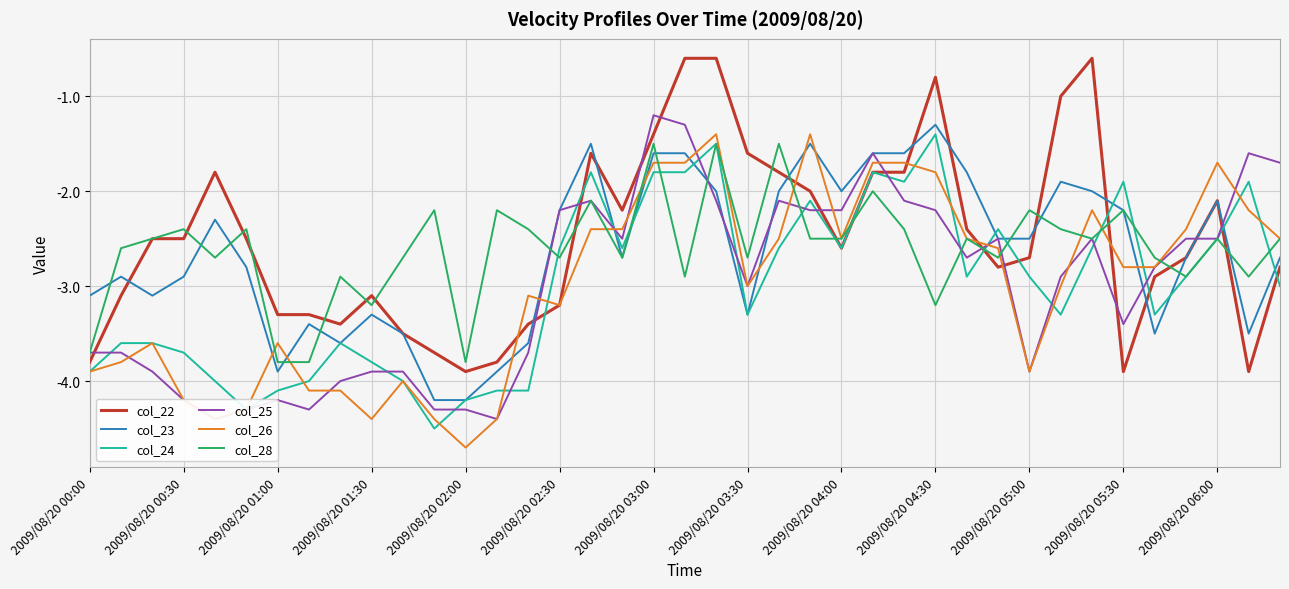

The col_28 series shows -0.5 at 2009/08/20 03:00. True or false?

False